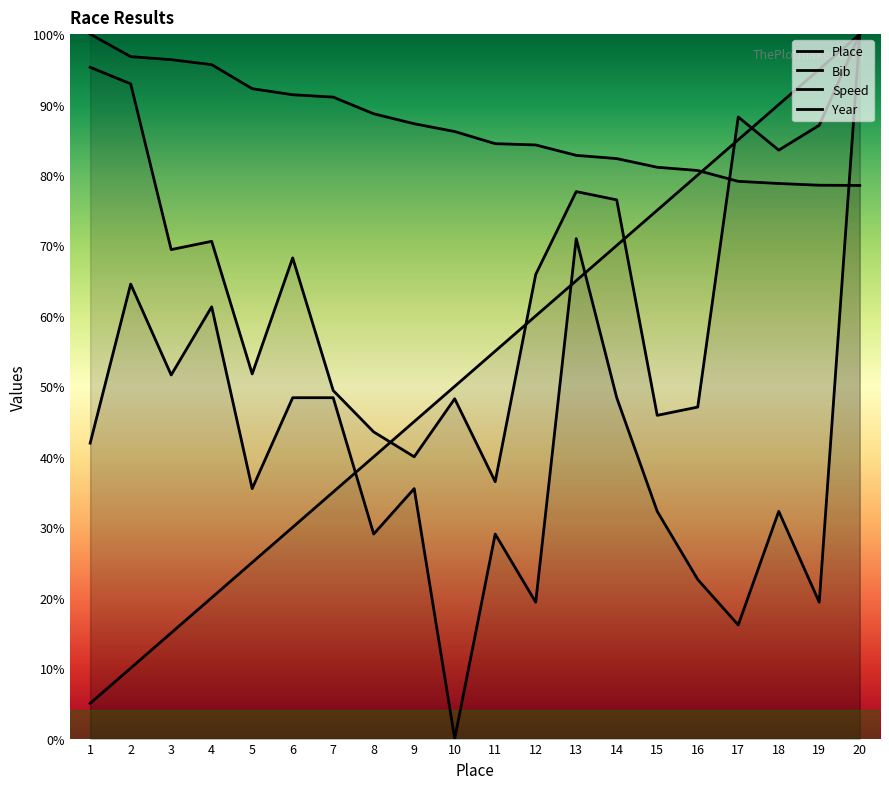

The Place series shows 35.7 at 4. True or false?

False